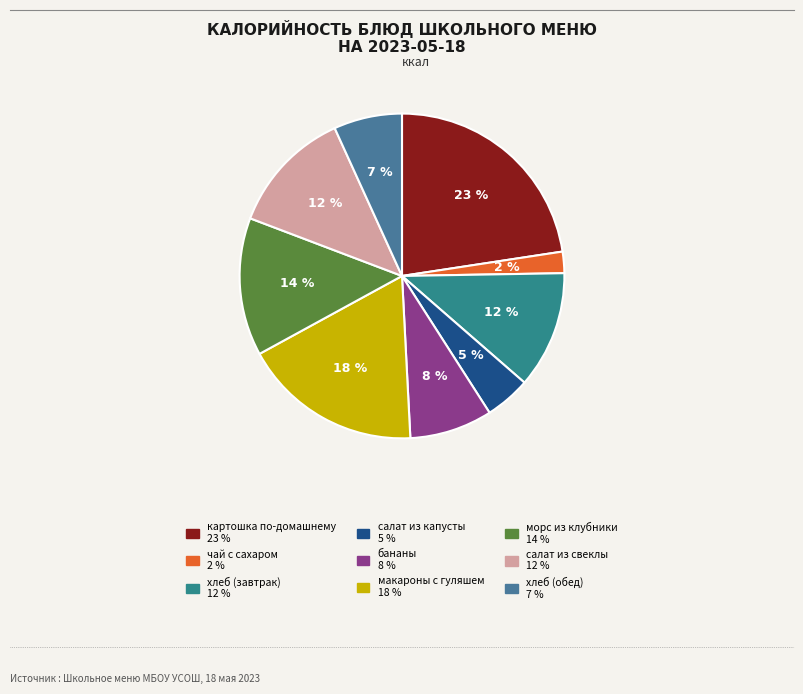

What is the total percentage of чай с сахаром and макароны с гуляшем?

20.0%